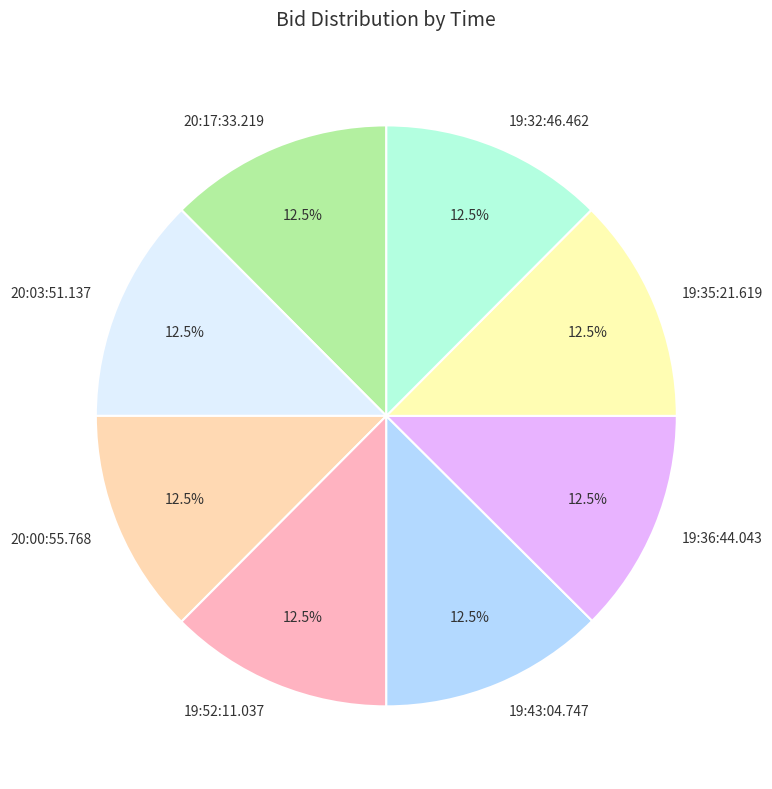

Is there a majority slice in this chart?

No